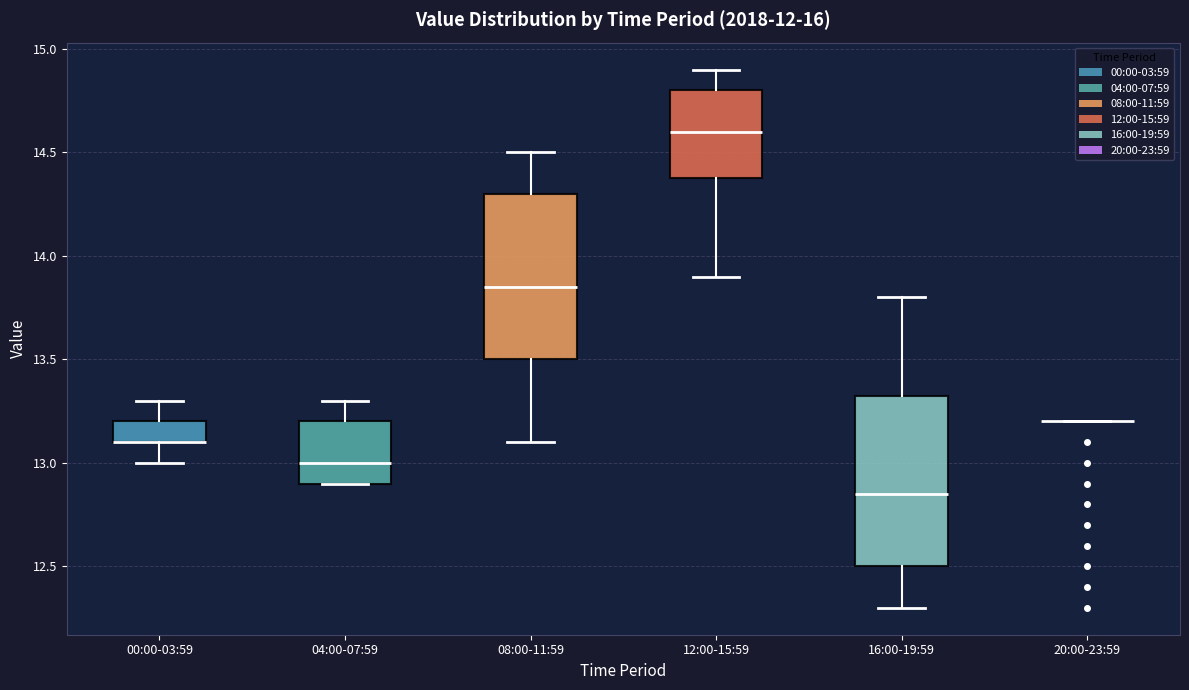

Reading left to right, transcribe this box plot: for each box, give where its median line is, the range the box spans, and where its two whiskers end, as read against the y-axis. The values are not printed on the chart, so give them approximately, as read against the axis.

00:00-03:59: median 13.10 (drawn on the box's lower edge), box 13.10 to 13.20, whiskers 13.00 to 13.30
04:00-07:59: median 13.00, box 12.90 to 13.20, whiskers 12.90 to 13.30
08:00-11:59: median 13.85, box 13.50 to 14.30, whiskers 13.10 to 14.50
12:00-15:59: median 14.60, box 14.40 to 14.80, whiskers 13.90 to 14.90
16:00-19:59: median 12.85, box 12.50 to 13.35, whiskers 12.30 to 13.80
20:00-23:59: box collapsed to a line at 13.20, whiskers 13.20 to 13.20